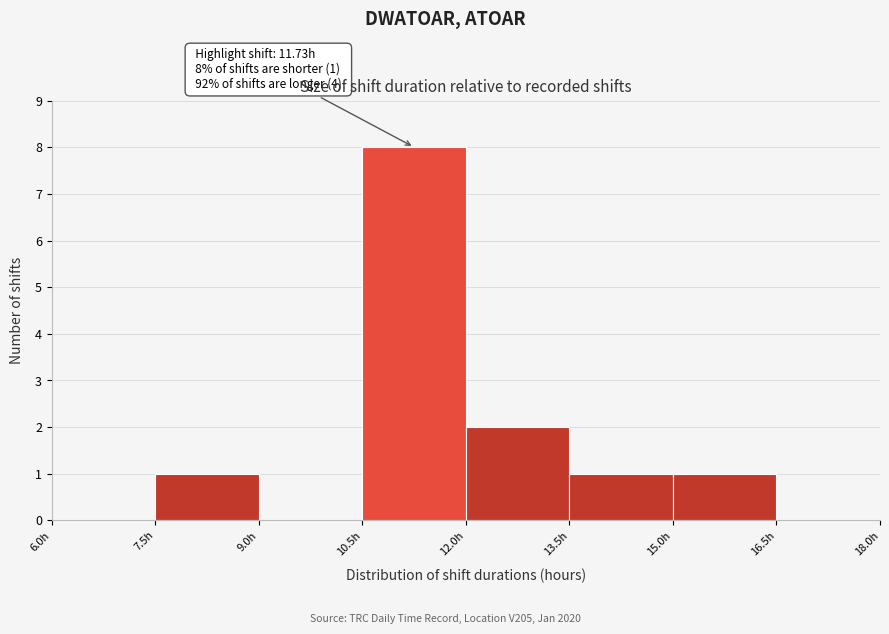

Over which range of the x-axis is the bar tallest?

10.5 to 12.0